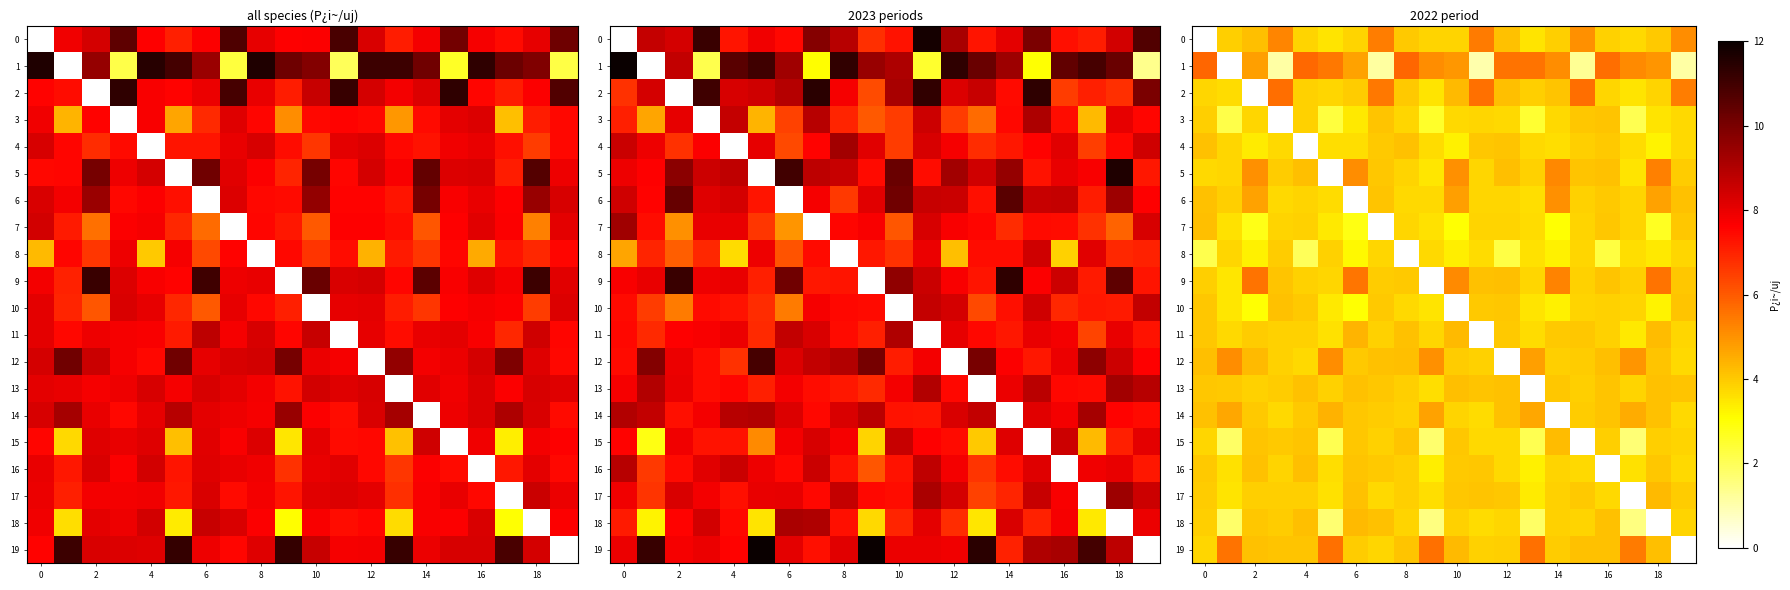

Is it true that row_0 equals 2.6 at 18?

False